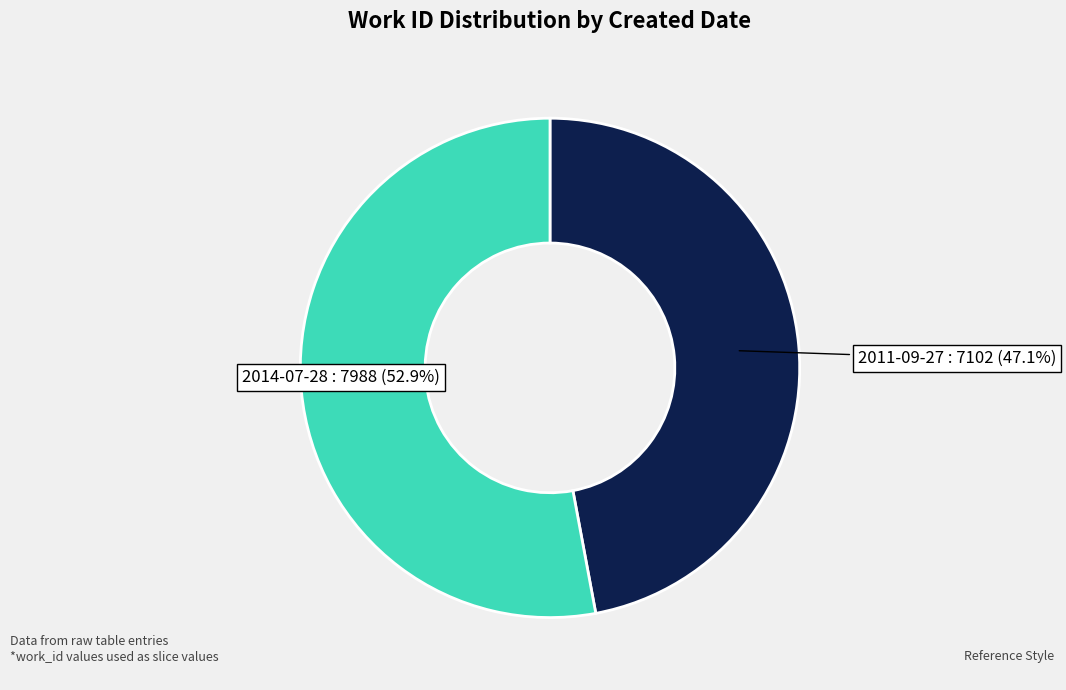

Do 2014-07-28 and 2011-09-27 together represent more than half of the pie?

Yes